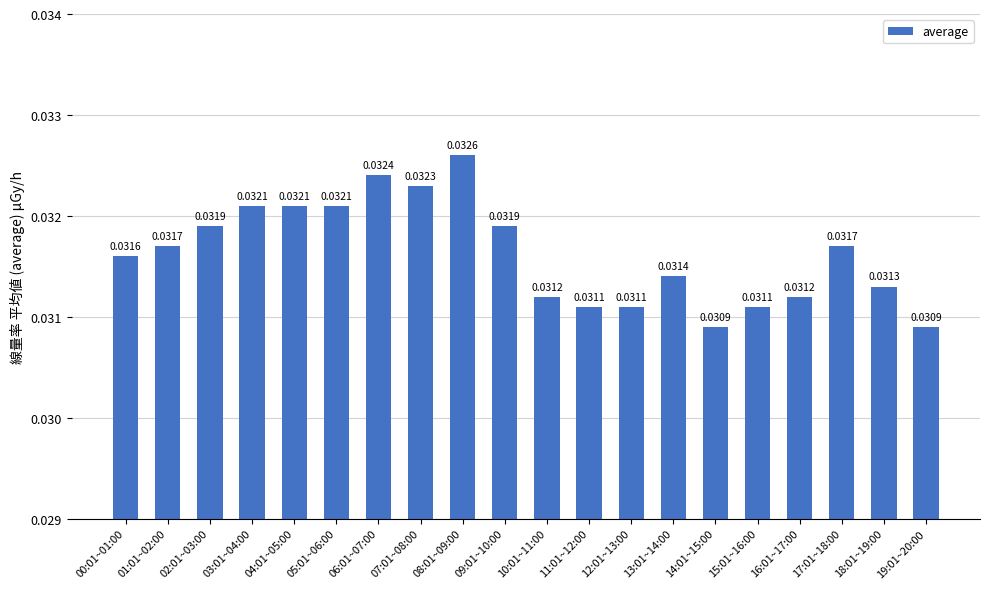

What is the label of the 14th bar from the right?

06:01~07:00